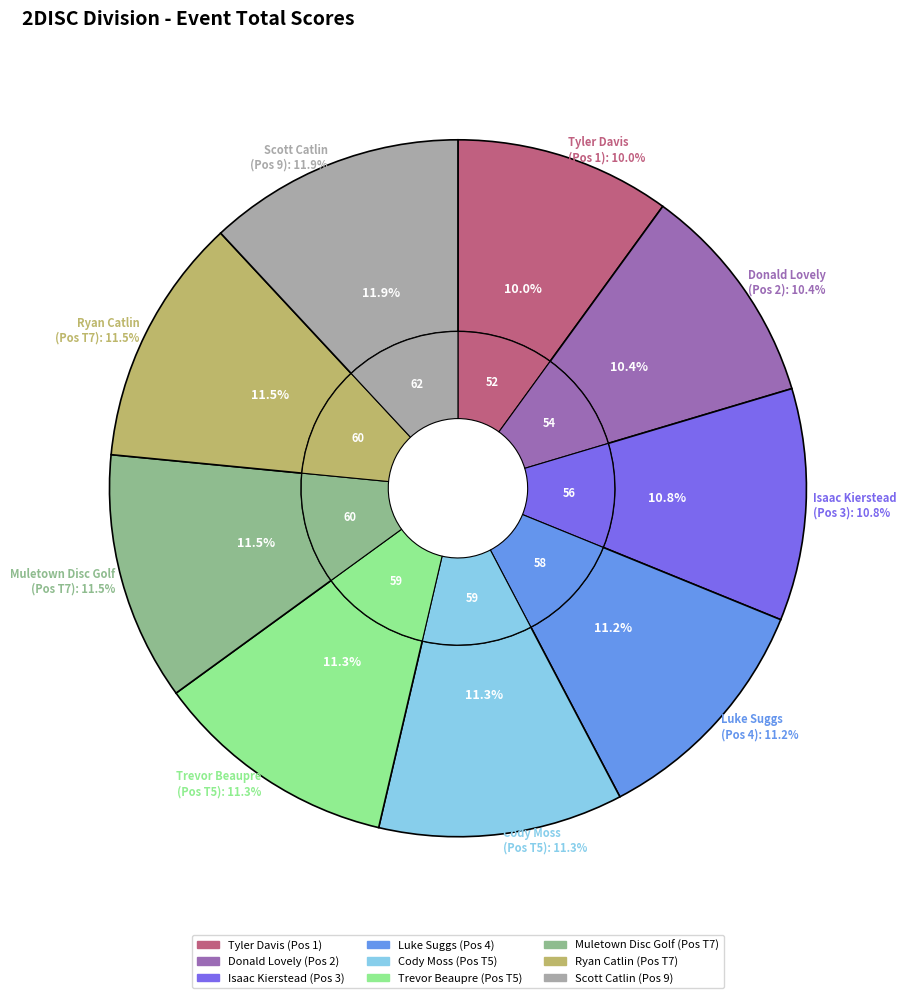

Is the sum of Cody Moss and Luke Suggs greater than half?

No